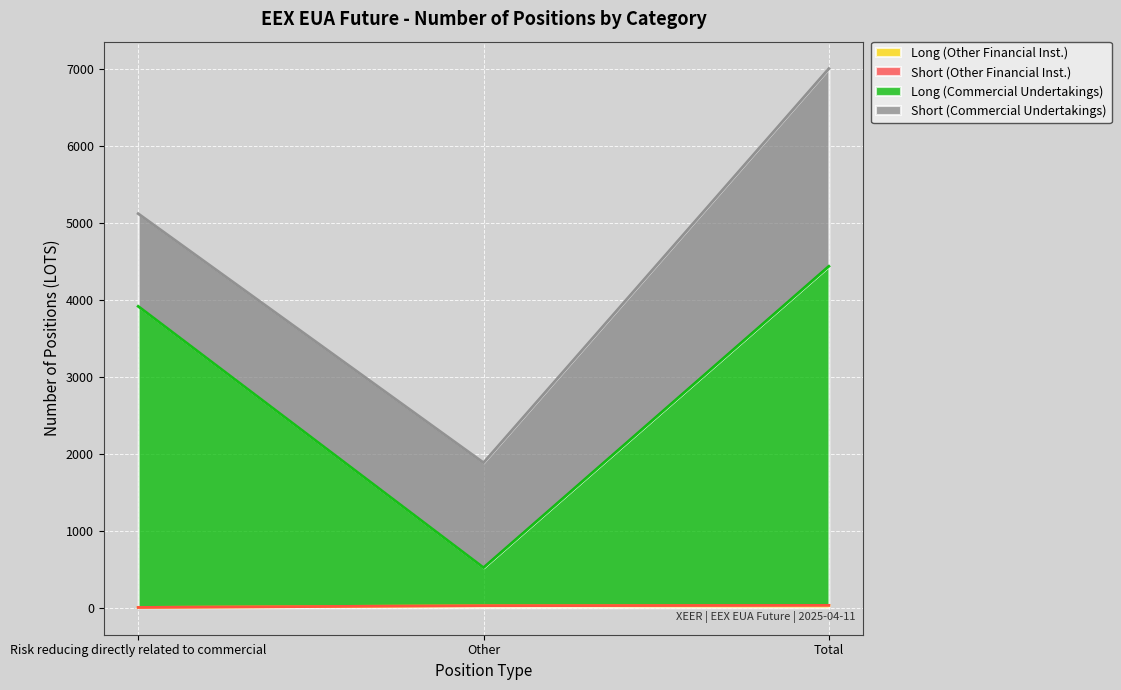

Does the chart display data point markers on the line(s)?

No